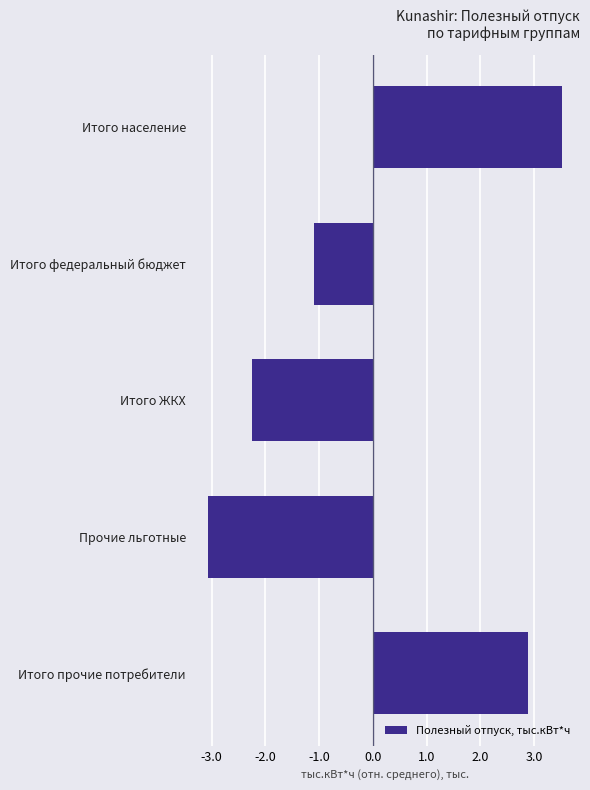

Where is the data nearest to the value 232?

Итого федеральный бюджет